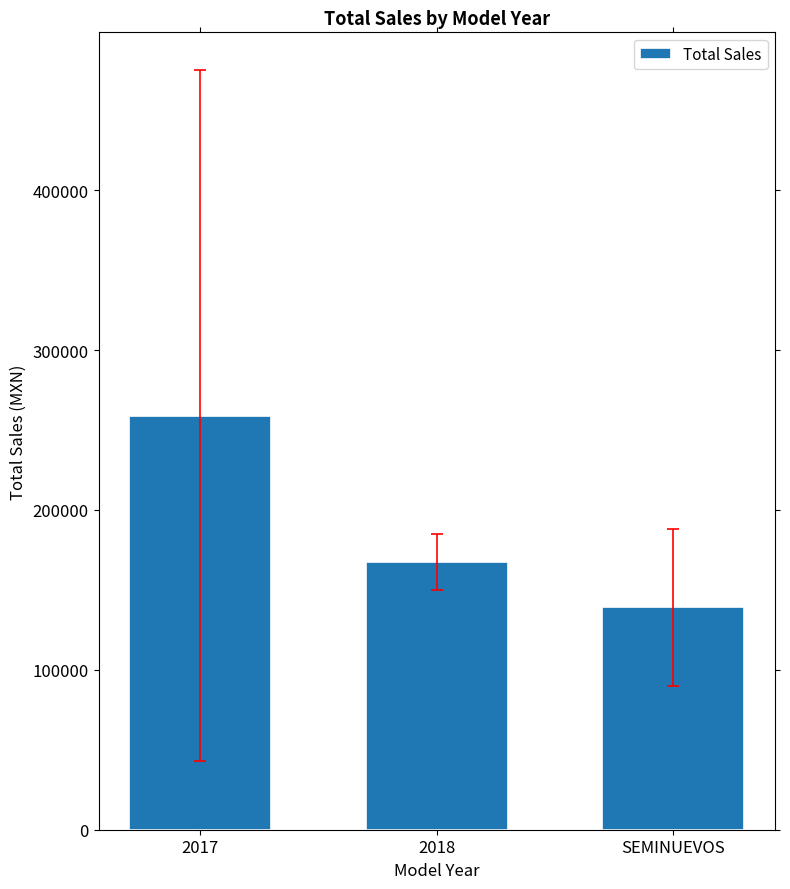

Is it true that the value at SEMINUEVOS is 189257?

False